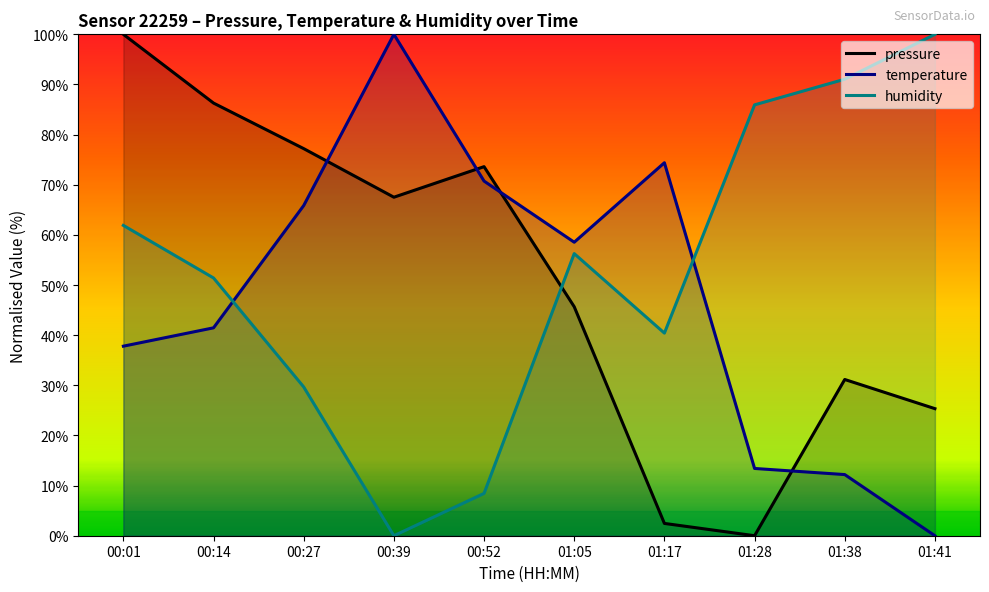

Reading left to right, what are all the values shown in this chart?

pressure: 00:01=100.0	00:14=86.3	00:27=77.2	00:39=67.5	00:52=73.6	01:05=45.7	01:17=2.5	01:28=0.0	01:38=31.2	01:41=25.3
temperature: 00:01=37.8	00:14=41.5	00:27=65.9	00:39=100.0	00:52=70.7	01:05=58.5	01:17=74.4	01:28=13.4	01:38=12.2	01:41=0.0
humidity: 00:01=61.9	00:14=51.4	00:27=29.7	00:39=0.0	00:52=8.4	01:05=56.3	01:17=40.4	01:28=85.9	01:38=91.0	01:41=100.0